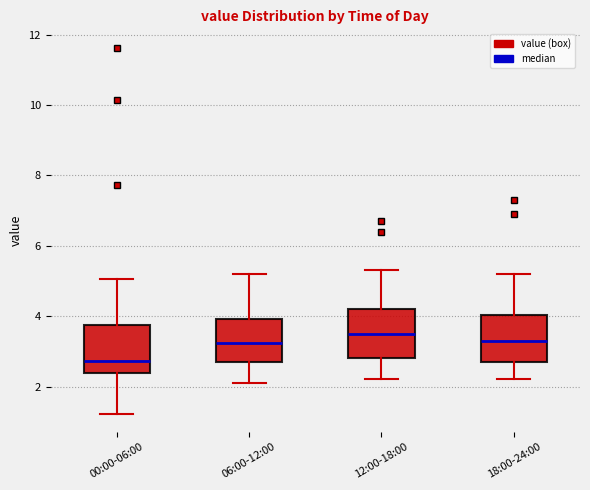

Reading left to right, read every box against the y-axis: the position of its median line, the range the box covers, and the ends of its whiskers. The values are not printed on the chart, so give them approximately, as read against the axis.

00:00-06:00: median 2.8, box 2.4 to 3.8, whiskers 1.2 to 5.0
06:00-12:00: median 3.2, box 2.8 to 4.0, whiskers 2.2 to 5.2
12:00-18:00: median 3.6, box 2.8 to 4.2, whiskers 2.2 to 5.4
18:00-24:00: median 3.4, box 2.8 to 4.0, whiskers 2.2 to 5.2